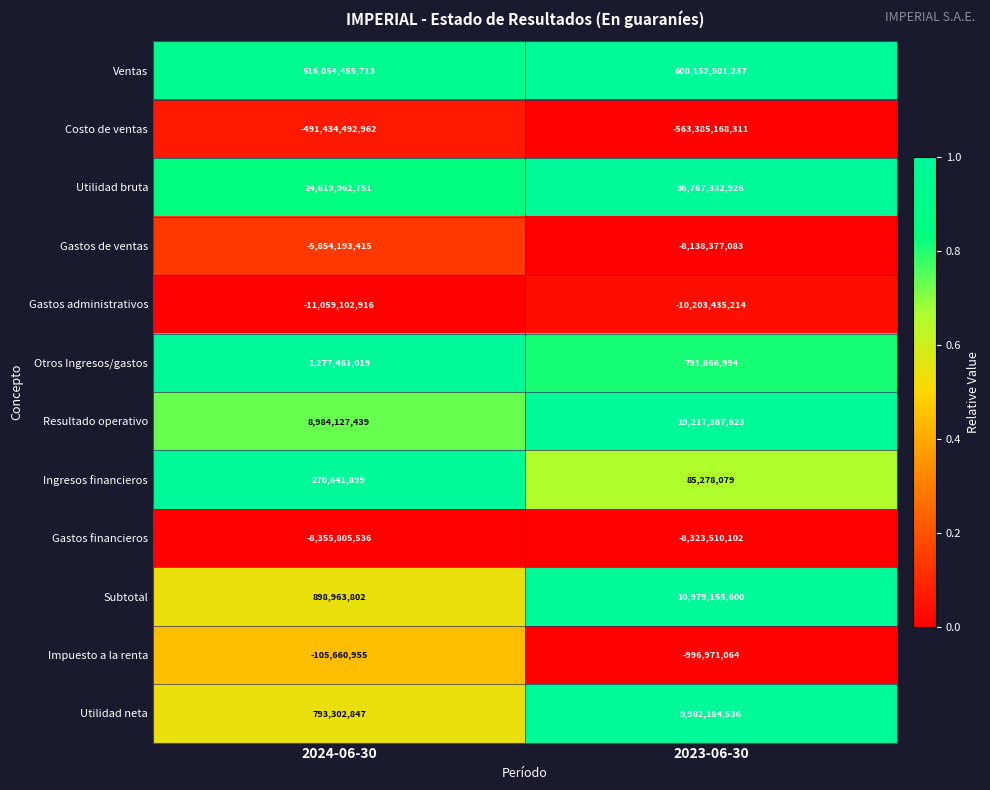

What is the approximate value of Gastos administrativos at 2024-06-30?

-11059102916